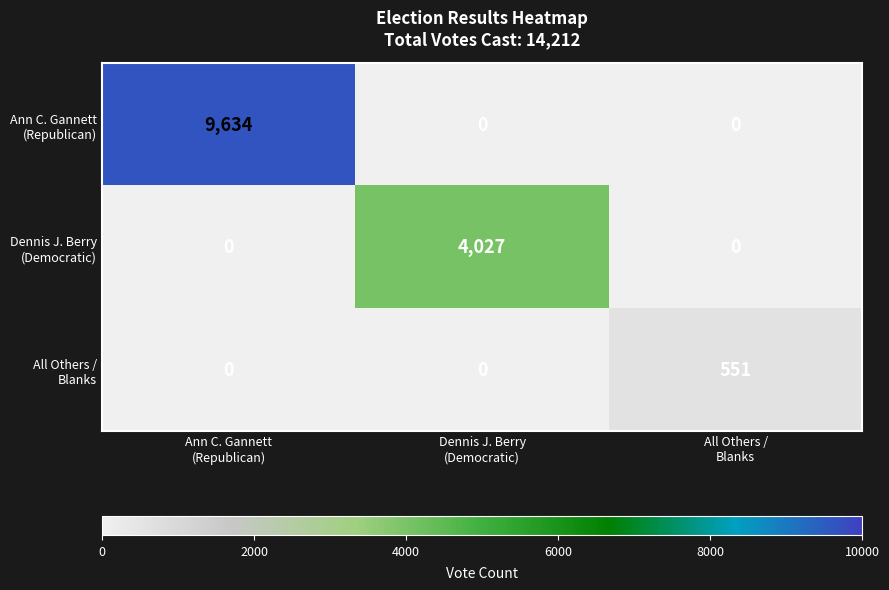

Which series has the widest spread of values?

Ann C. Gannett (Republican)